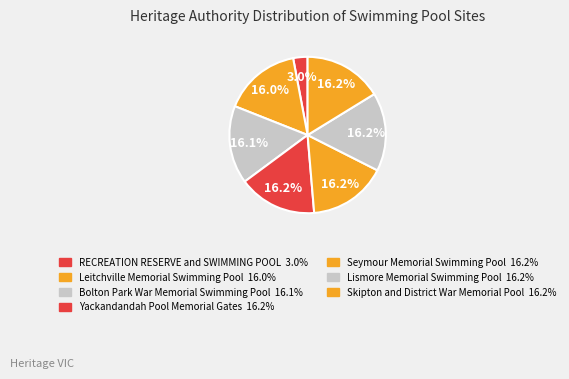

How many slices are in this pie chart?

7